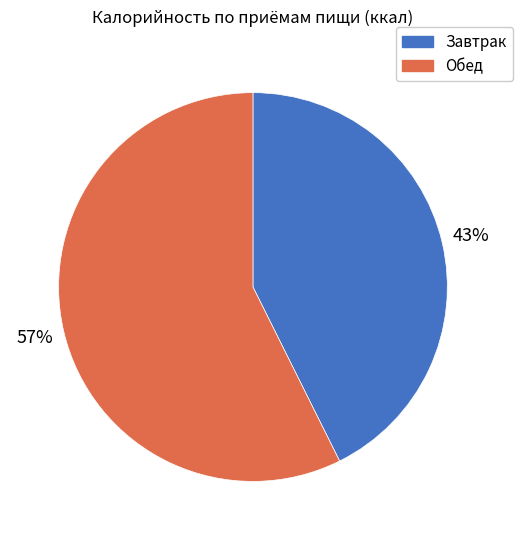

Approximately how many times larger is the value at Обед compared to Завтрак?

1.3